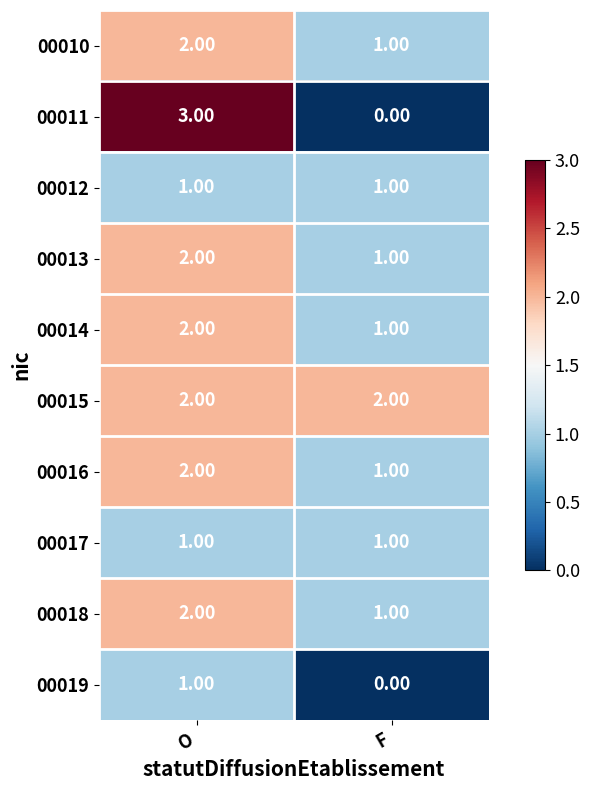

What is the spread (max minus min) of values at O?

2